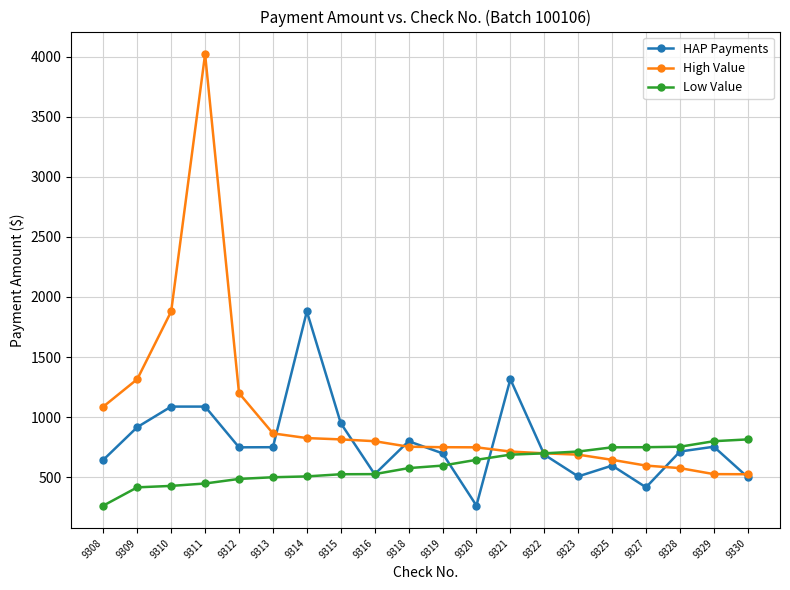

What is the highest value of the Low Value series?

815